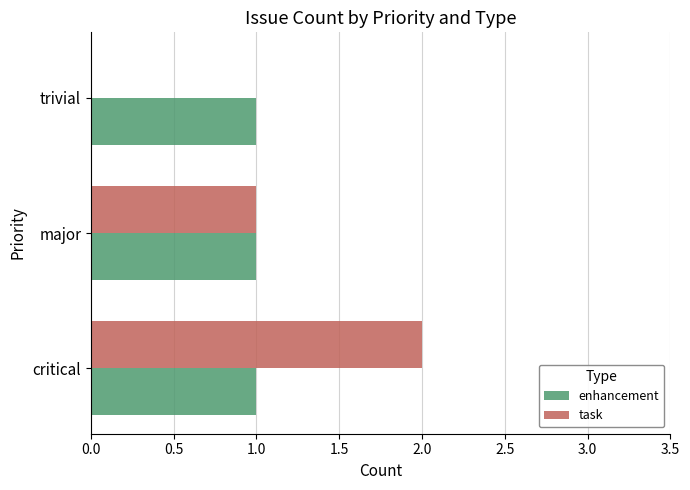

Which series changed the most between major and trivial?

task